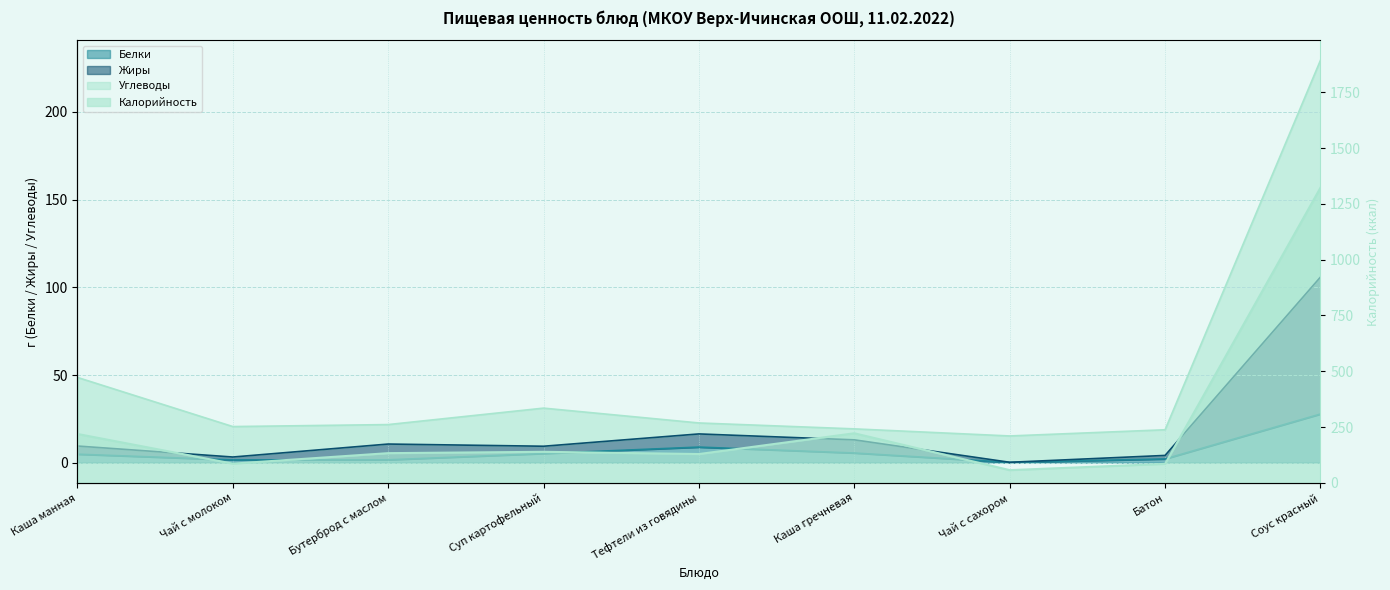

At which label does Белки reach its peak?

Соус красный